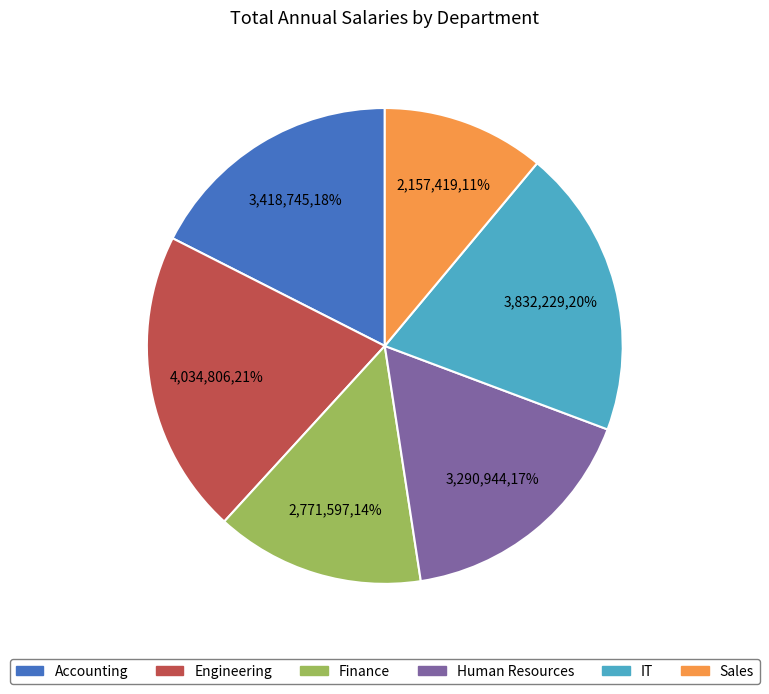

To the nearest percent, what percentage of the pie is Finance?

14%